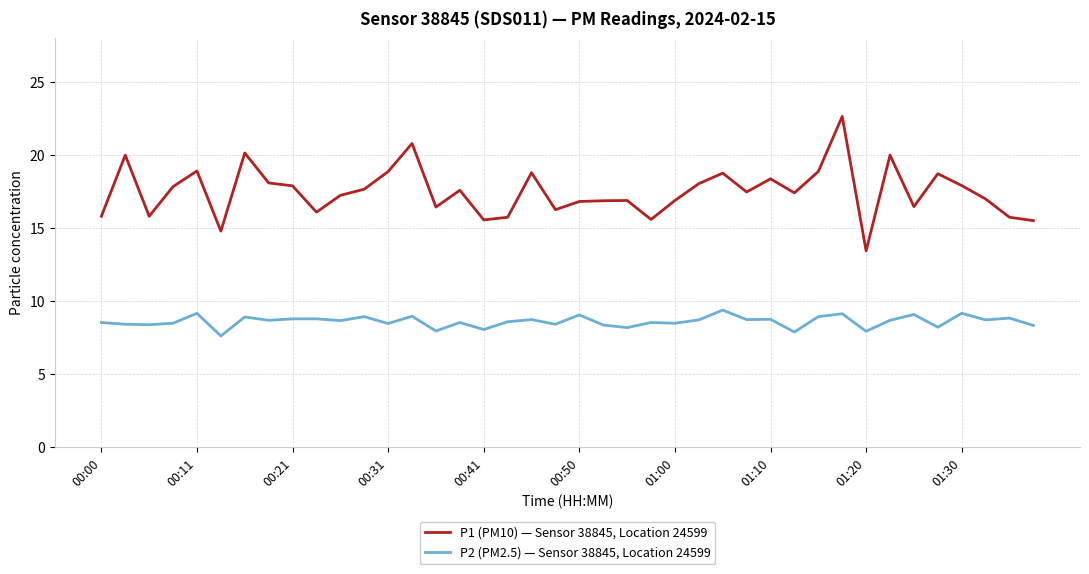

Which series has the largest range (max minus min)?

P1 (PM10) — Sensor 38845, Location 24599